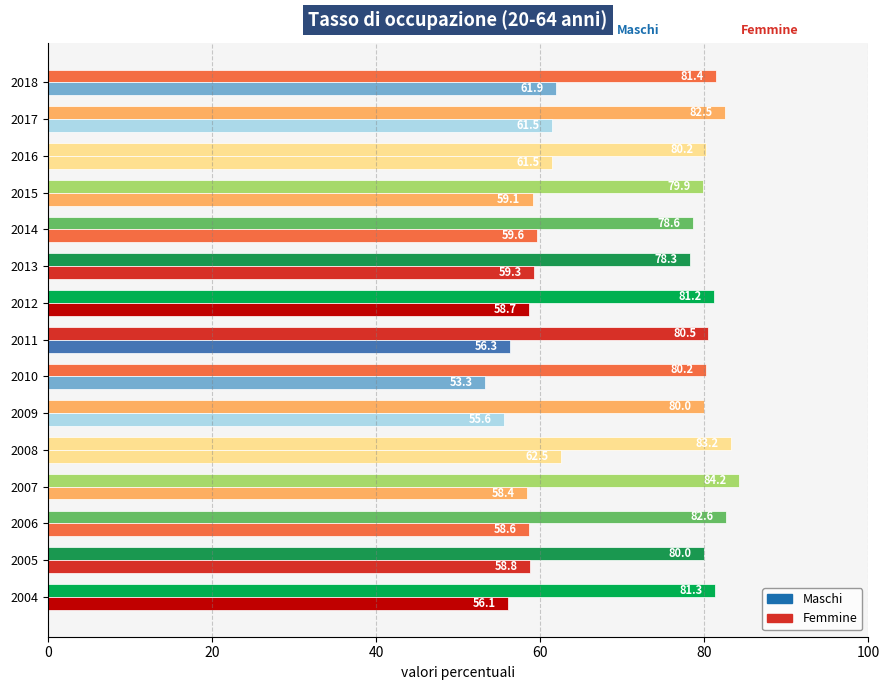

Which series has the largest total across all categories?

Maschi